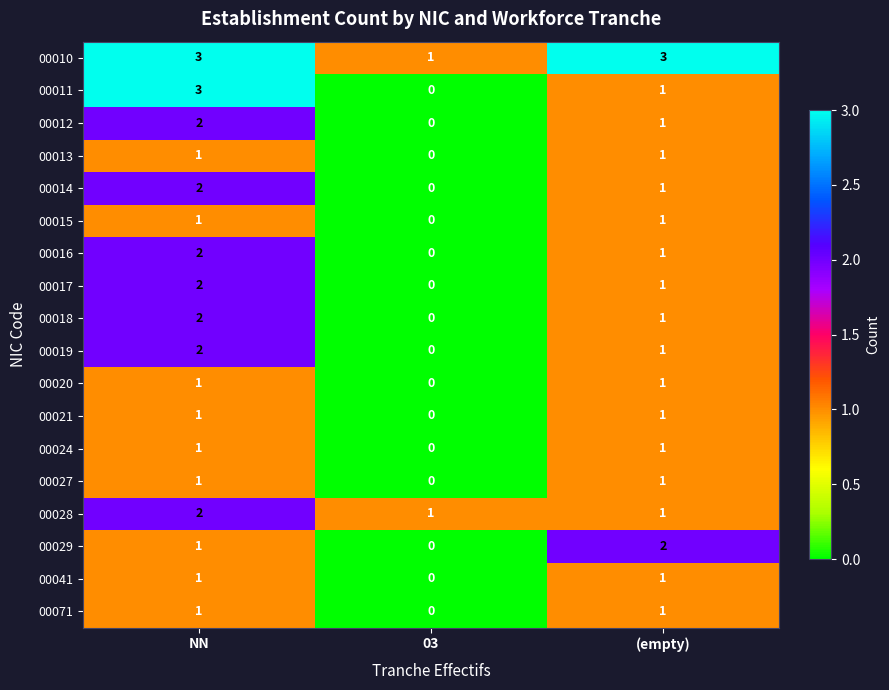

At how many categories does at least one series exceed 0?

3